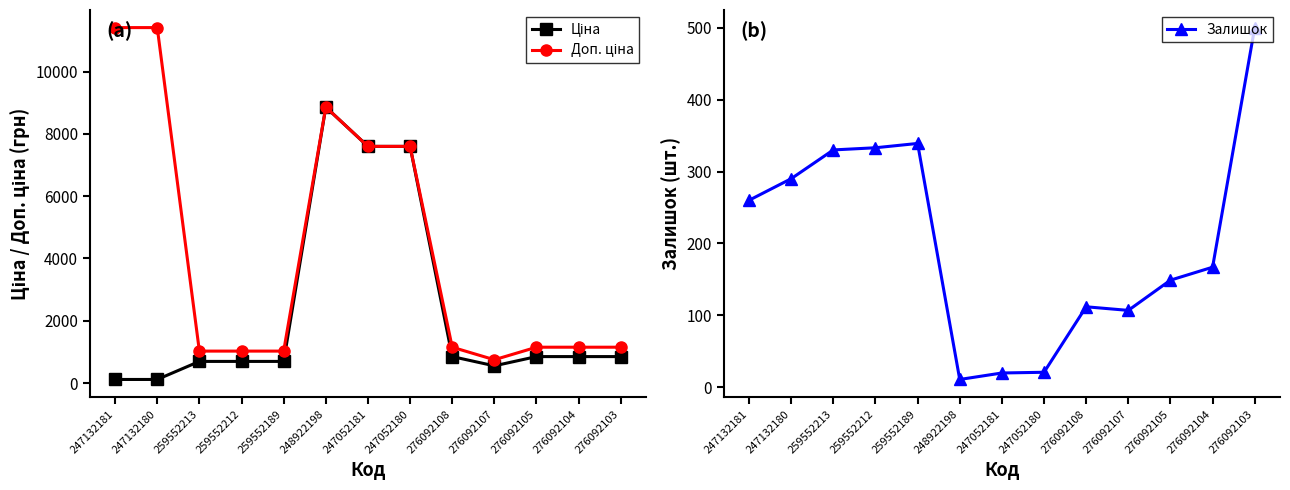

At which category does Доп. ціна reach its first local peak?

248922198